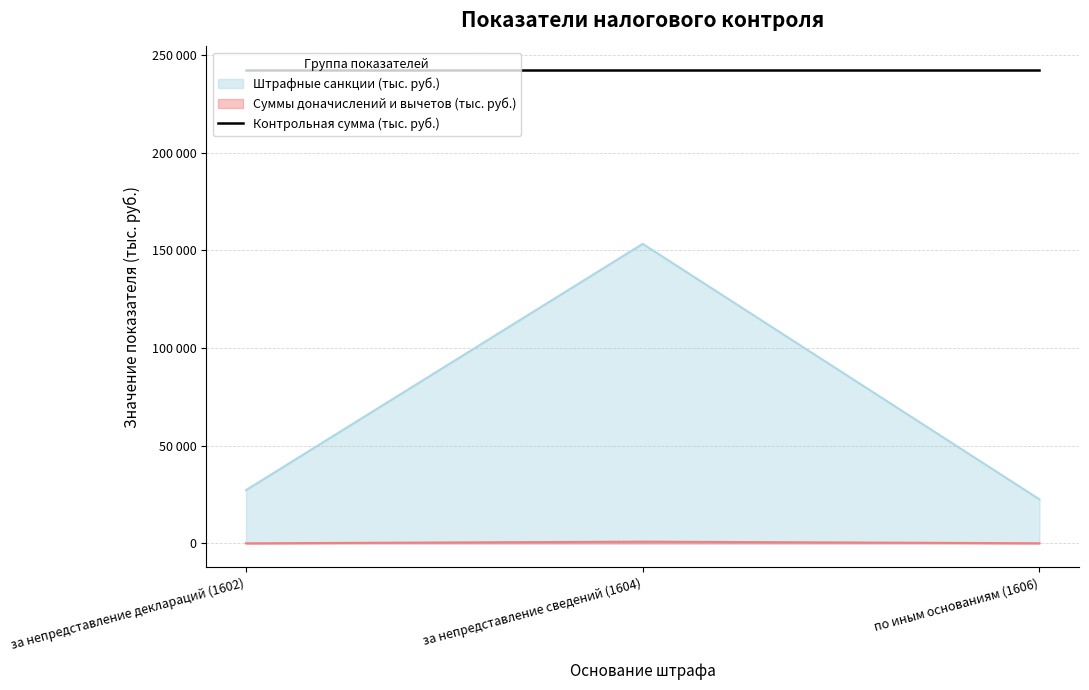

At how many categories does at least one series exceed 51461?

1